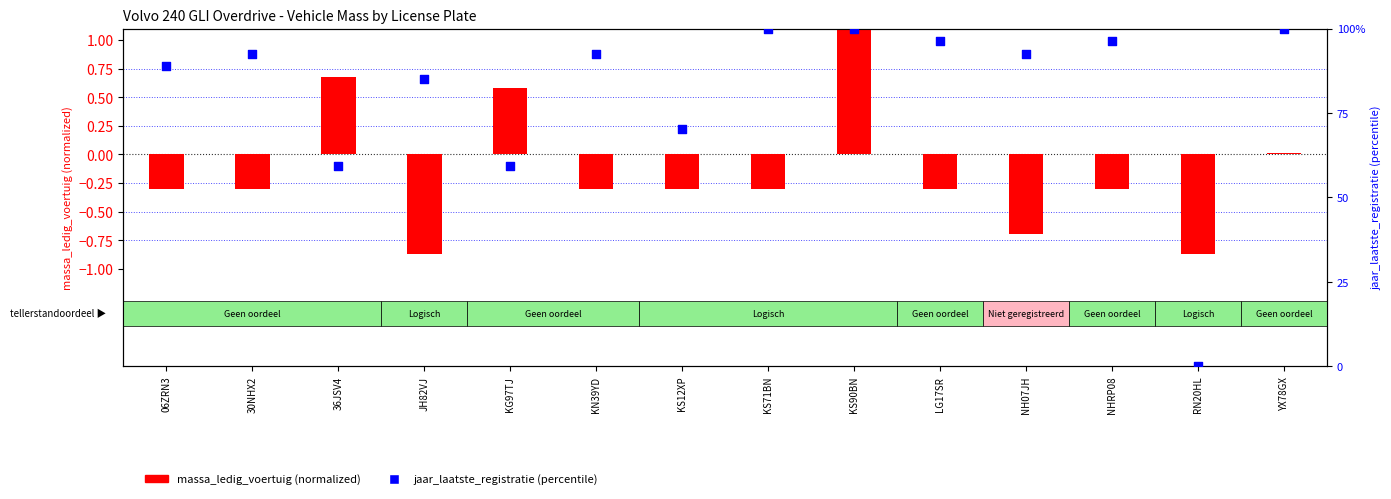

Which series has the largest total across all categories?

jaar_laatste_registratie (percentile)